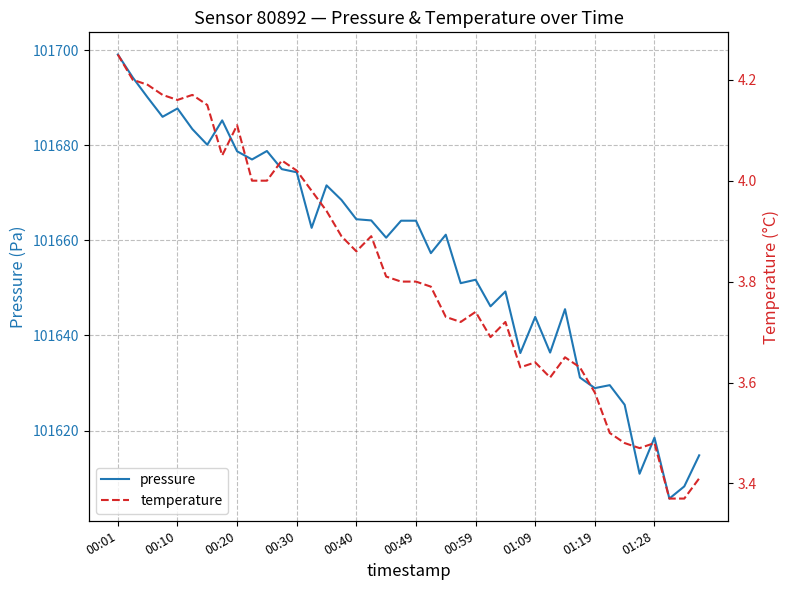

True or false: pressure and temperature cross at least once.

False